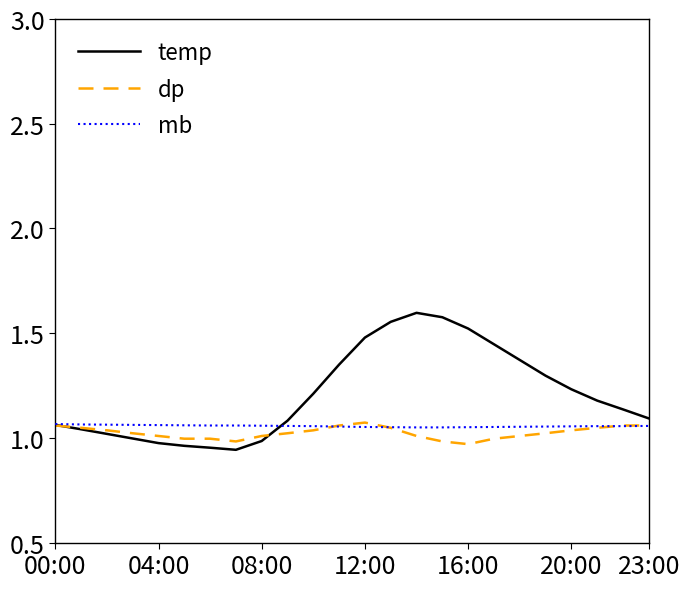

After their last crossing, which series has the higher values: temp or mb?

temp